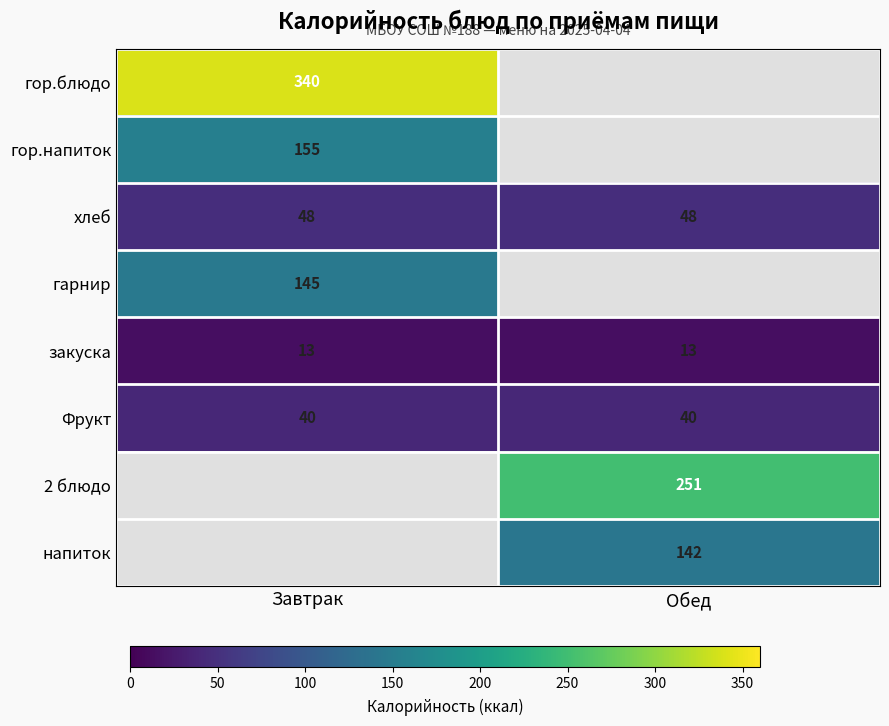

Read the Фрукт value at Обед.

40